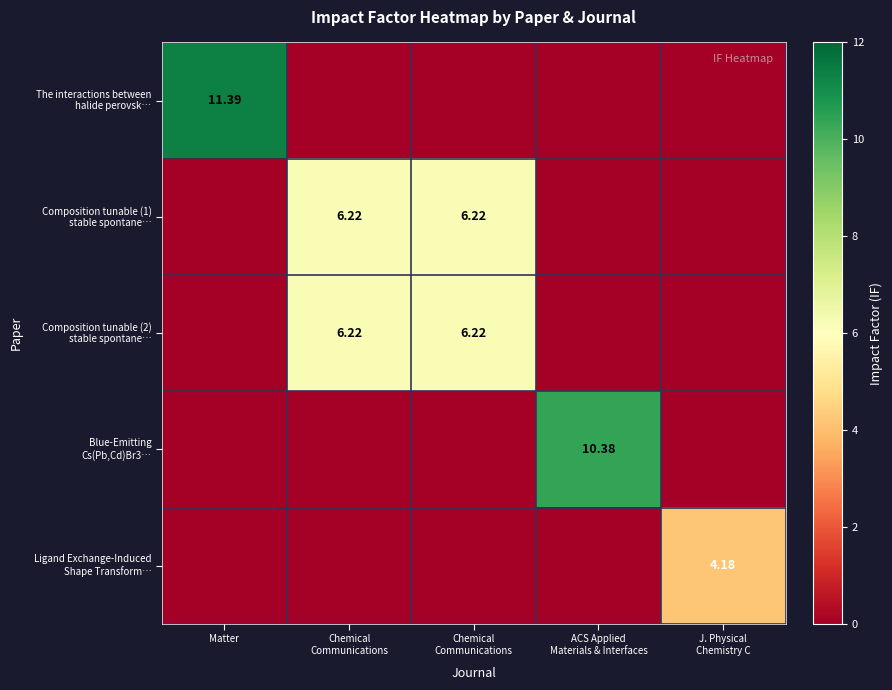

Which series changed the most between Chemical Communications and ACS Applied Materials & Interfaces?

Blue-Emitting Cs(Pb,Cd)Br3…